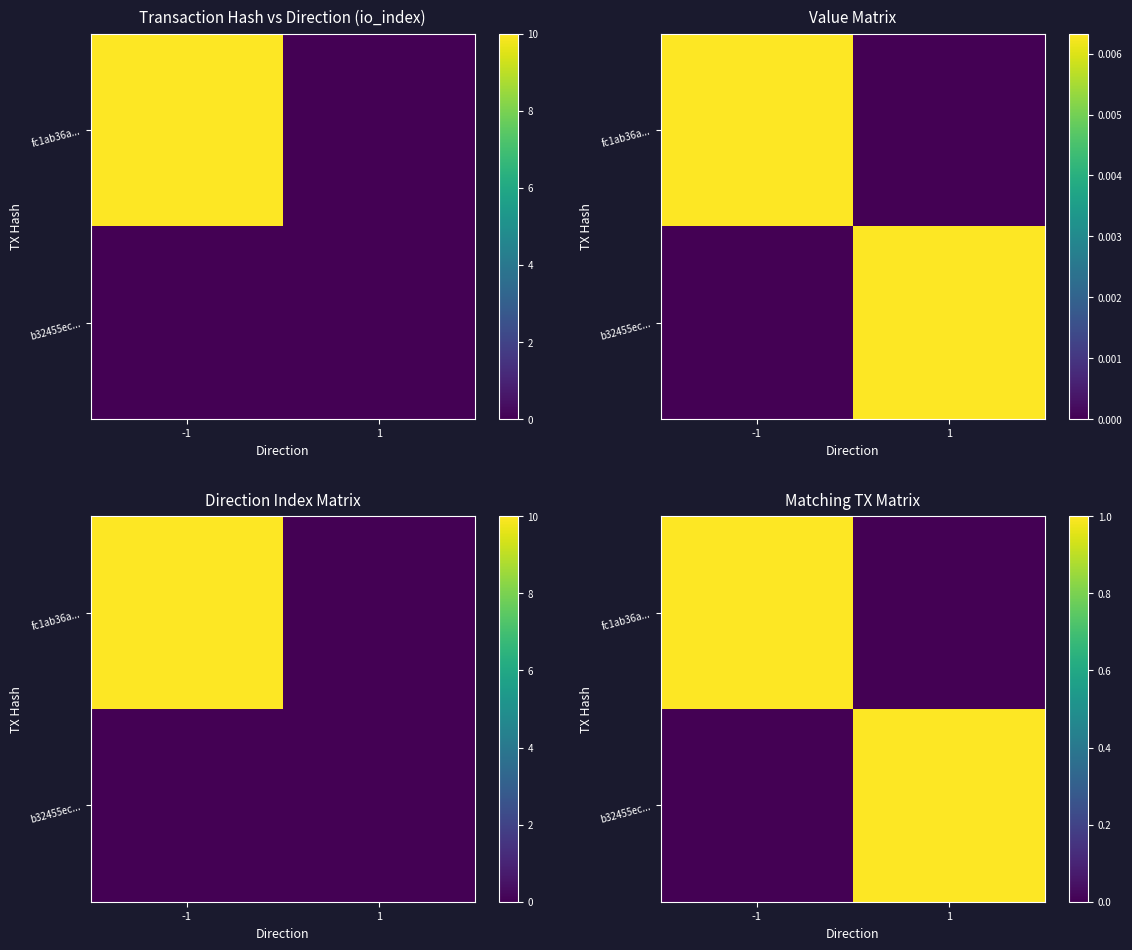

What is the sum of the b32455ec... values at -1 and 1?

1